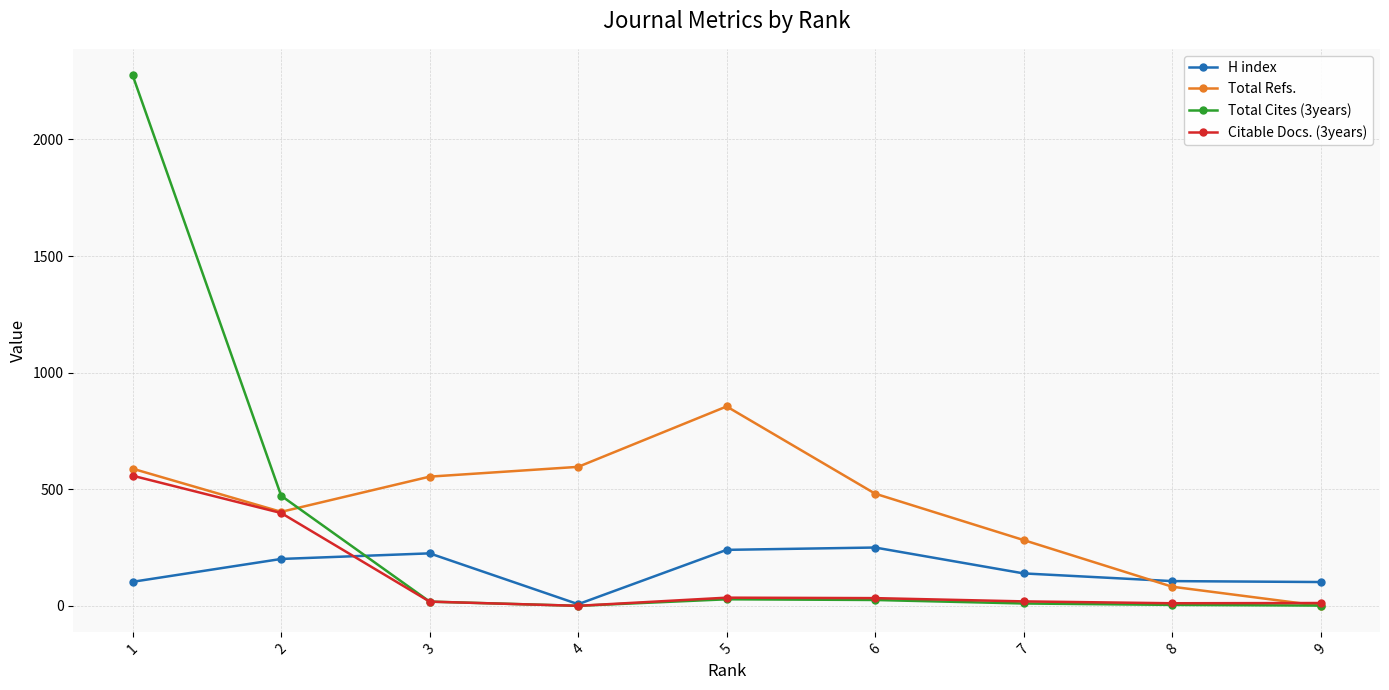

How many lines are shown in the chart?

4